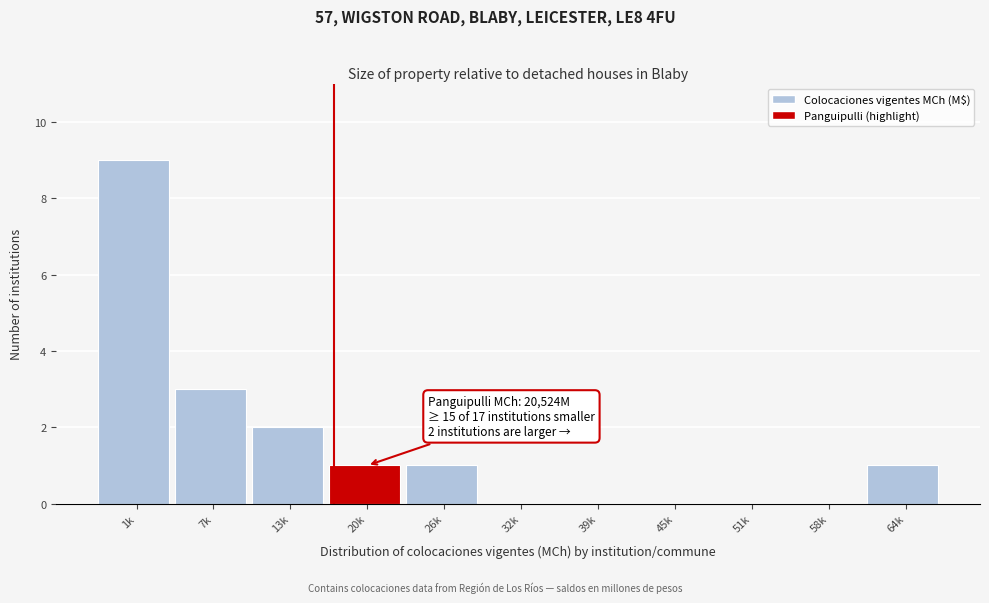

At which label is the value closest to 4?

7k